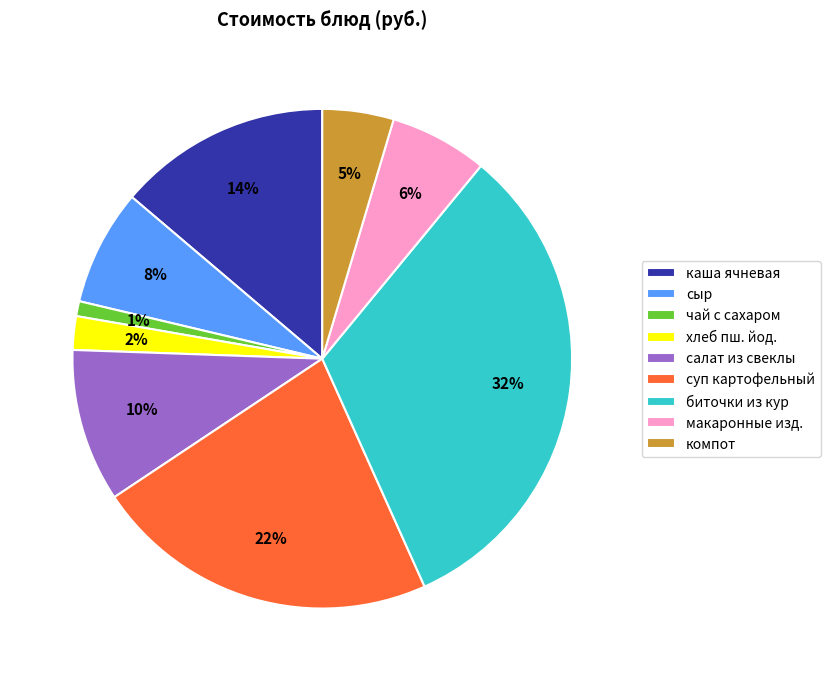

How many segments does this pie chart have?

9